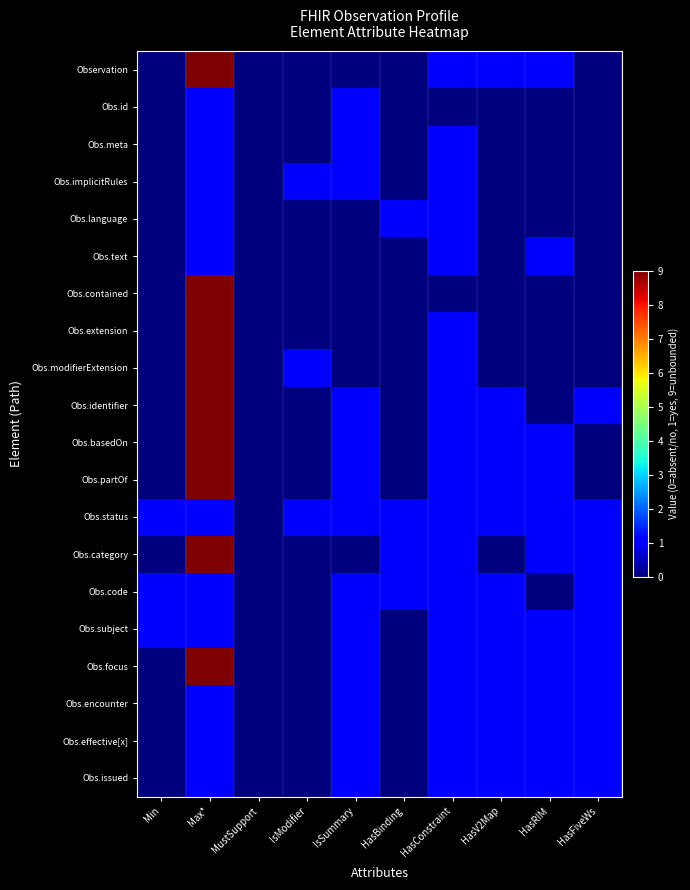

Reading left to right, what are all the values shown in this chart?

Observation: Min=0	Max*=9	MustSupport=0	IsModifier=0	IsSummary=0	HasBinding=0	HasConstraint=1	HasV2Map=1	HasRIM=1	HasFiveWs=0
Obs.id: Min=0	Max*=1	MustSupport=0	IsModifier=0	IsSummary=1	HasBinding=0	HasConstraint=0	HasV2Map=0	HasRIM=0	HasFiveWs=0
Obs.meta: Min=0	Max*=1	MustSupport=0	IsModifier=0	IsSummary=1	HasBinding=0	HasConstraint=1	HasV2Map=0	HasRIM=0	HasFiveWs=0
Obs.implicitRules: Min=0	Max*=1	MustSupport=0	IsModifier=1	IsSummary=1	HasBinding=0	HasConstraint=1	HasV2Map=0	HasRIM=0	HasFiveWs=0
Obs.language: Min=0	Max*=1	MustSupport=0	IsModifier=0	IsSummary=0	HasBinding=1	HasConstraint=1	HasV2Map=0	HasRIM=0	HasFiveWs=0
Obs.text: Min=0	Max*=1	MustSupport=0	IsModifier=0	IsSummary=0	HasBinding=0	HasConstraint=1	HasV2Map=0	HasRIM=1	HasFiveWs=0
Obs.contained: Min=0	Max*=9	MustSupport=0	IsModifier=0	IsSummary=0	HasBinding=0	HasConstraint=0	HasV2Map=0	HasRIM=0	HasFiveWs=0
Obs.extension: Min=0	Max*=9	MustSupport=0	IsModifier=0	IsSummary=0	HasBinding=0	HasConstraint=1	HasV2Map=0	HasRIM=0	HasFiveWs=0
Obs.modifierExtension: Min=0	Max*=9	MustSupport=0	IsModifier=1	IsSummary=0	HasBinding=0	HasConstraint=1	HasV2Map=0	HasRIM=0	HasFiveWs=0
Obs.identifier: Min=0	Max*=9	MustSupport=0	IsModifier=0	IsSummary=1	HasBinding=0	HasConstraint=1	HasV2Map=1	HasRIM=0	HasFiveWs=1
Obs.basedOn: Min=0	Max*=9	MustSupport=0	IsModifier=0	IsSummary=1	HasBinding=0	HasConstraint=1	HasV2Map=1	HasRIM=1	HasFiveWs=0
Obs.partOf: Min=0	Max*=9	MustSupport=0	IsModifier=0	IsSummary=1	HasBinding=0	HasConstraint=1	HasV2Map=1	HasRIM=1	HasFiveWs=0
Obs.status: Min=1	Max*=1	MustSupport=0	IsModifier=1	IsSummary=1	HasBinding=1	HasConstraint=1	HasV2Map=1	HasRIM=1	HasFiveWs=1
Obs.category: Min=0	Max*=9	MustSupport=0	IsModifier=0	IsSummary=0	HasBinding=1	HasConstraint=1	HasV2Map=0	HasRIM=1	HasFiveWs=1
Obs.code: Min=1	Max*=1	MustSupport=0	IsModifier=0	IsSummary=1	HasBinding=1	HasConstraint=1	HasV2Map=1	HasRIM=0	HasFiveWs=1
Obs.subject: Min=1	Max*=1	MustSupport=0	IsModifier=0	IsSummary=1	HasBinding=0	HasConstraint=1	HasV2Map=1	HasRIM=1	HasFiveWs=1
Obs.focus: Min=0	Max*=9	MustSupport=0	IsModifier=0	IsSummary=1	HasBinding=0	HasConstraint=1	HasV2Map=1	HasRIM=1	HasFiveWs=1
Obs.encounter: Min=0	Max*=1	MustSupport=0	IsModifier=0	IsSummary=1	HasBinding=0	HasConstraint=1	HasV2Map=1	HasRIM=1	HasFiveWs=1
Obs.effective[x]: Min=0	Max*=1	MustSupport=0	IsModifier=0	IsSummary=1	HasBinding=0	HasConstraint=1	HasV2Map=1	HasRIM=1	HasFiveWs=1
Obs.issued: Min=0	Max*=1	MustSupport=0	IsModifier=0	IsSummary=1	HasBinding=0	HasConstraint=1	HasV2Map=1	HasRIM=1	HasFiveWs=1